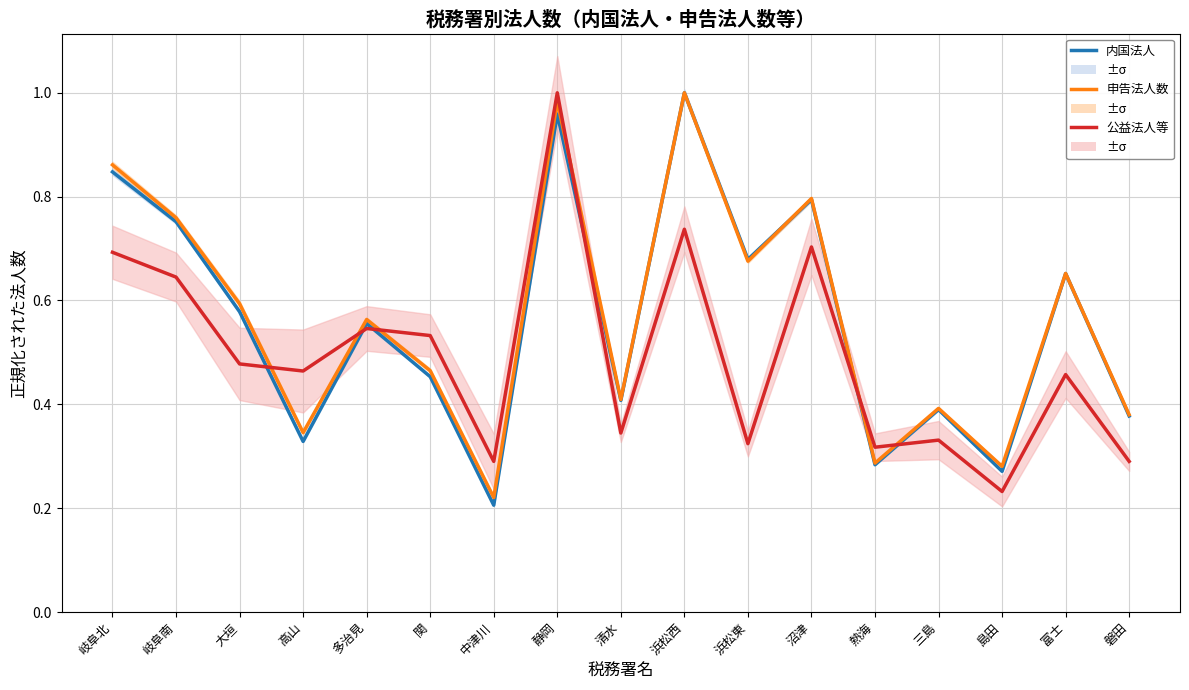

What is the average value of the 申告法人数 series?

0.6